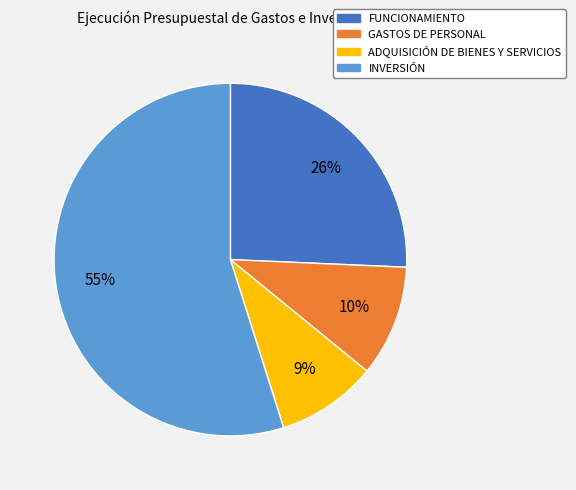

How many slices are in this pie chart?

4